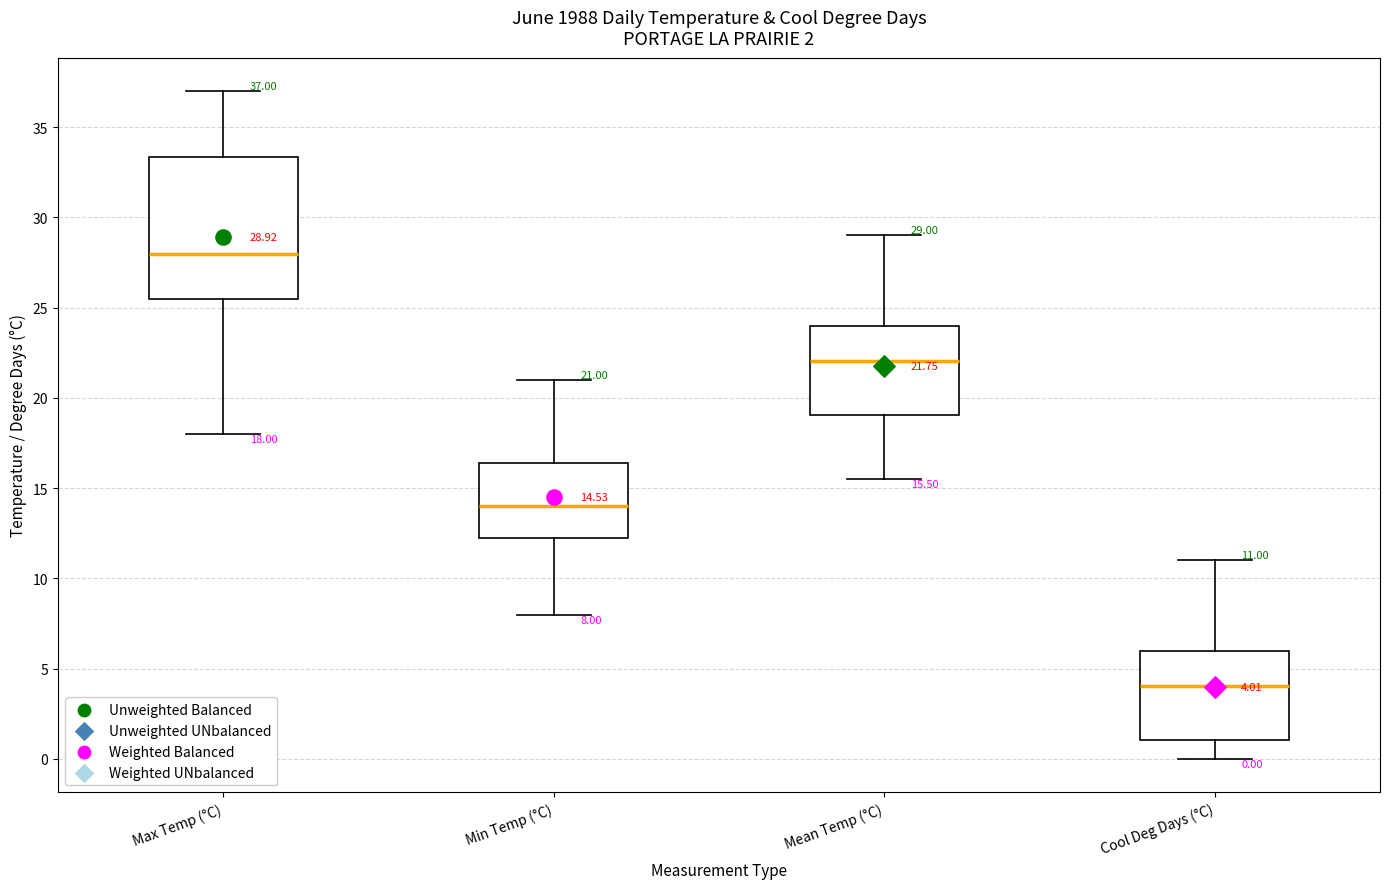

Which box's median line is the lowest?

Cool Deg Days (°C)